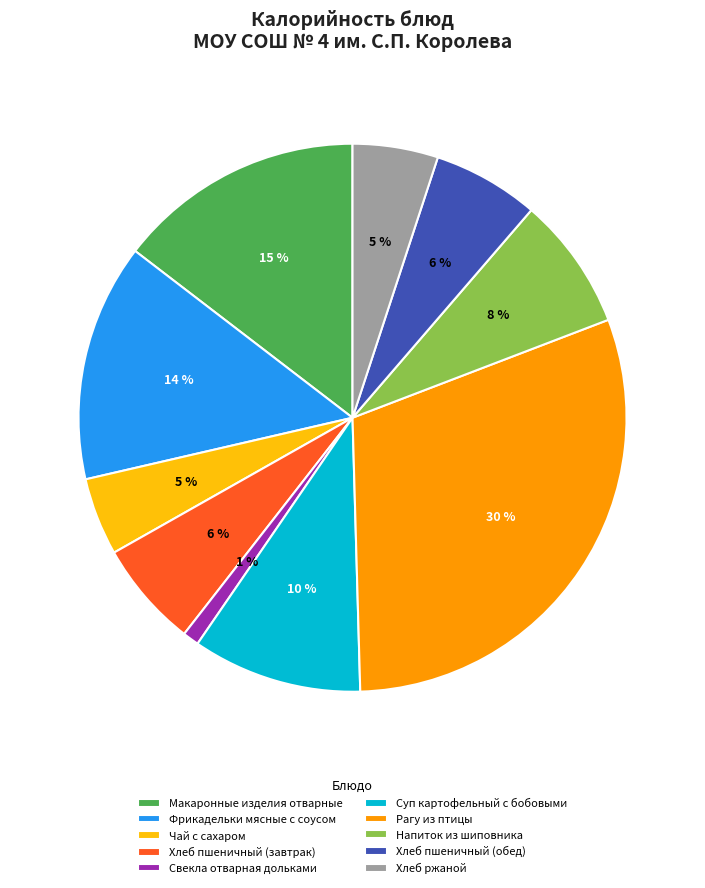

Which has a higher value, Рагу из птицы or Фрикадельки мясные с соусом?

Рагу из птицы